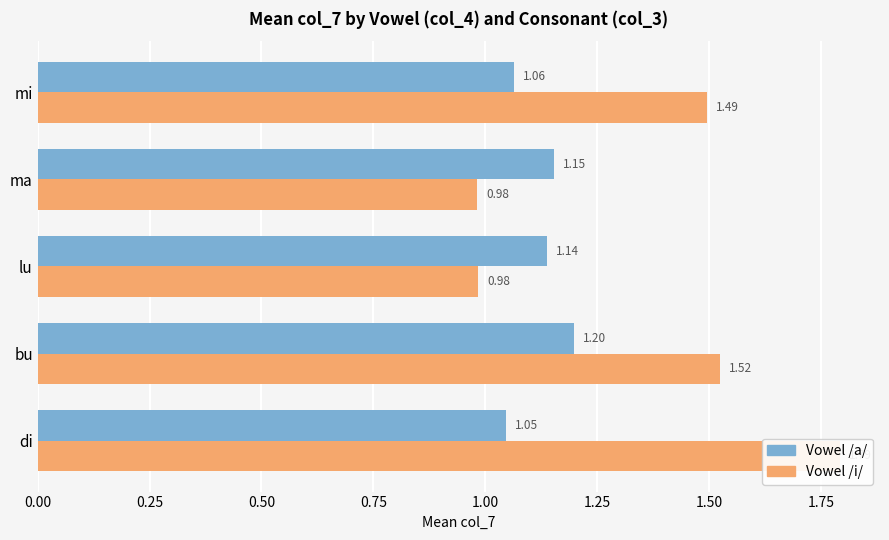

Which has a higher value, ma or lu?

ma